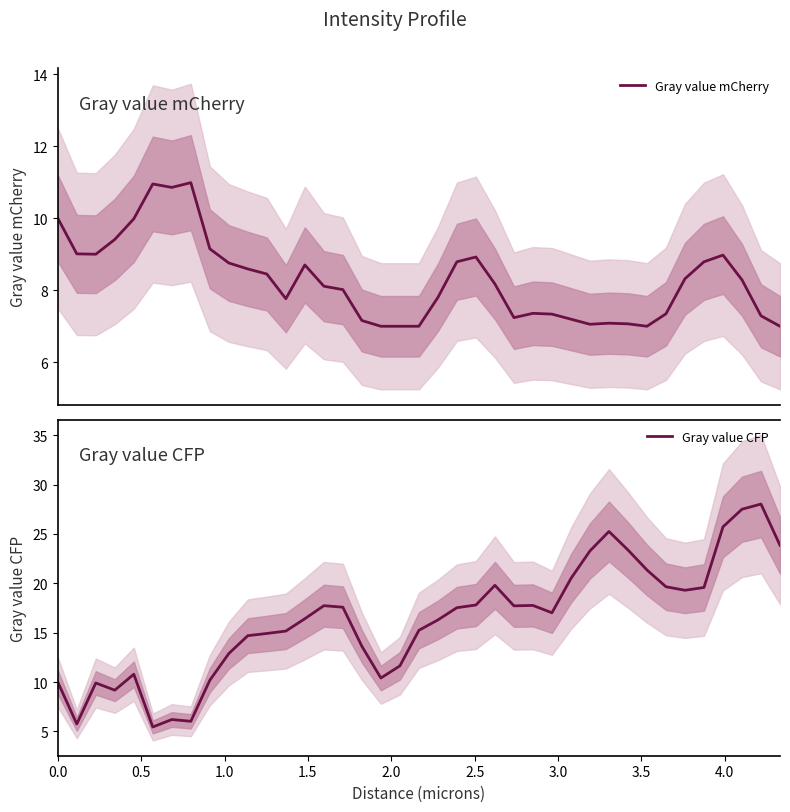

What is the minimum value for Gray value mCherry?

7.0